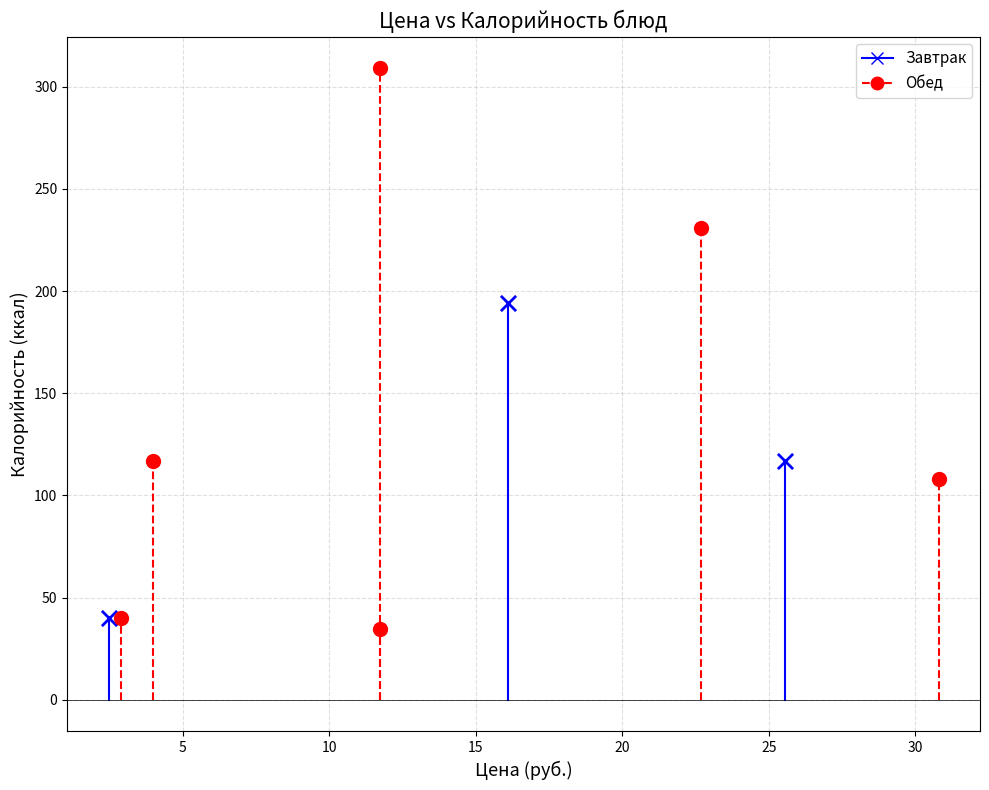

Which series contains the lowest Y value?

Обед